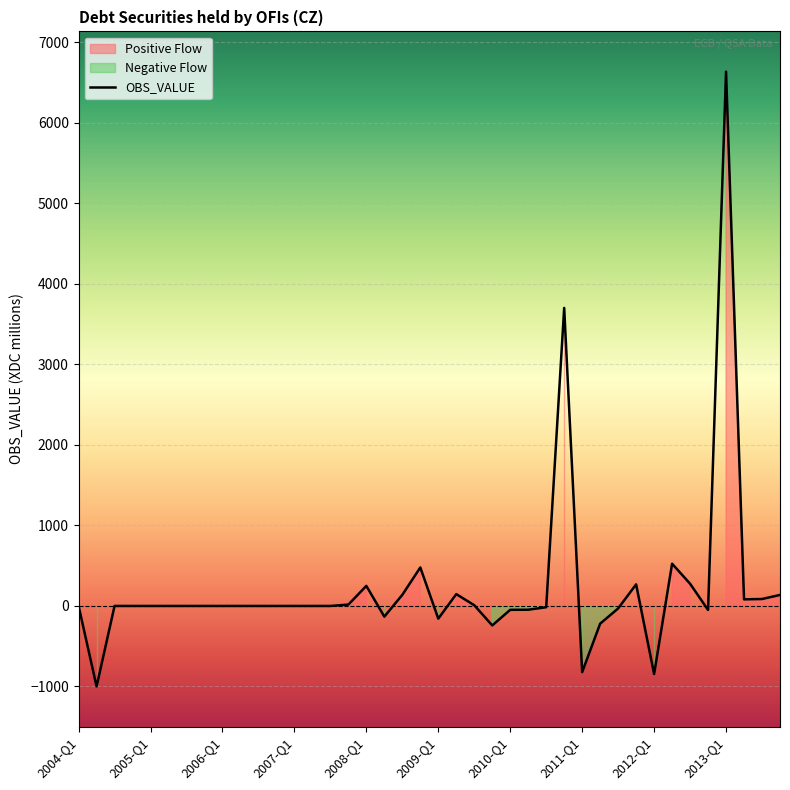

Which category has the highest value in the OBS_VALUE series?

2013-Q1